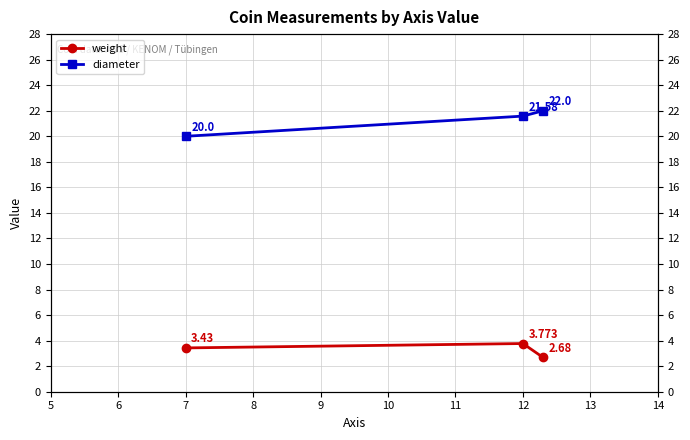

True or false: diameter has a value of 29.7 at 6.

False